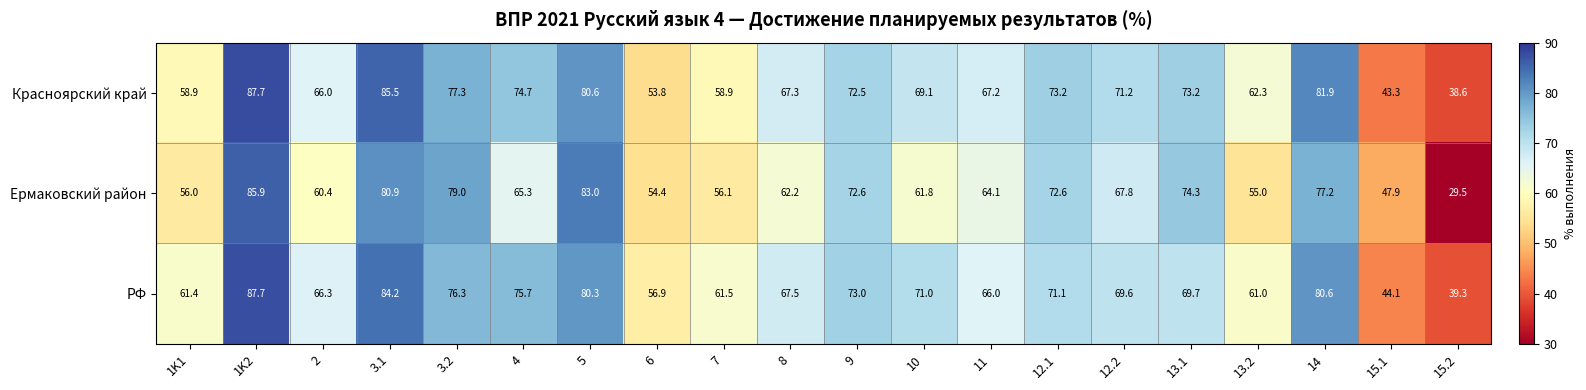

Rank the categories by РФ value from lowest to highest.

15.2, 15.1, 6, 13.2, 1K1, 7, 11, 2, 8, 12.2, 13.1, 10, 12.1, 9, 4, 3.2, 5, 14, 3.1, 1K2